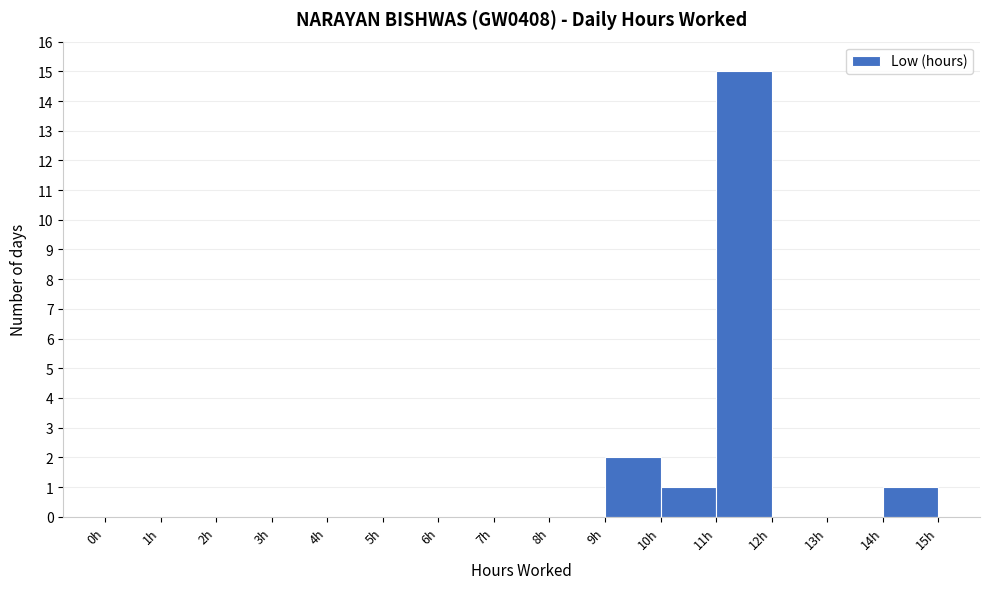

How tall is the bar that spans 10 to 11 on the x-axis? The values are not printed on the chart, so give them approximately, as read against the axis.

1